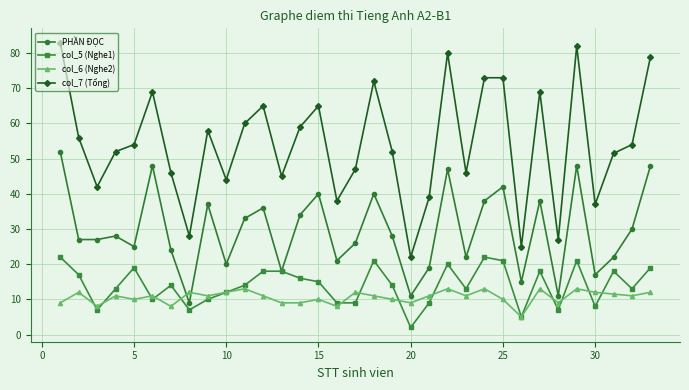

True or false: col_6 (Nghe2) and col_5 (Nghe1) intersect in this chart.

True